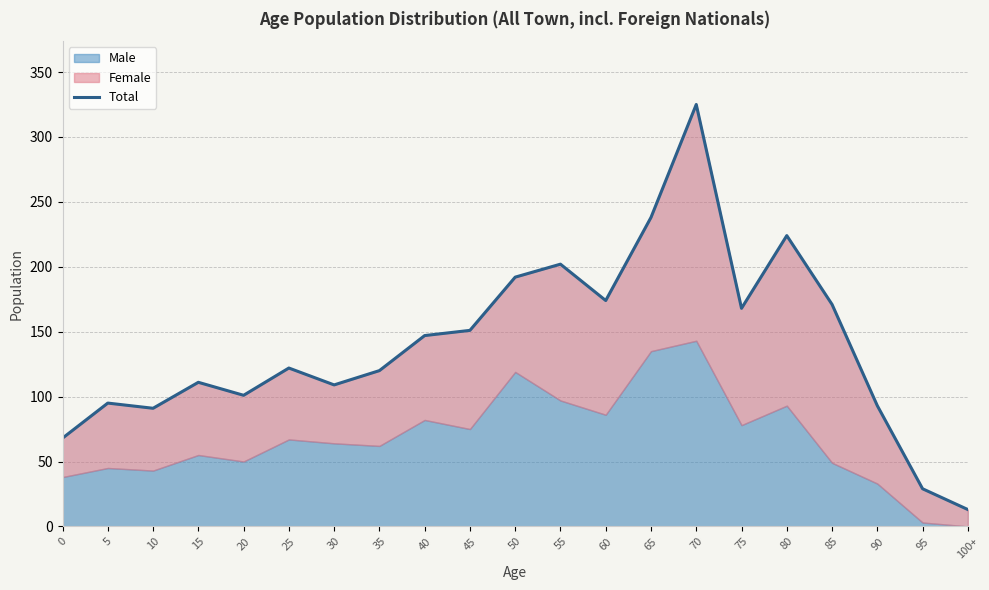

True or false: the data has more than 1 interior local peaks.

True